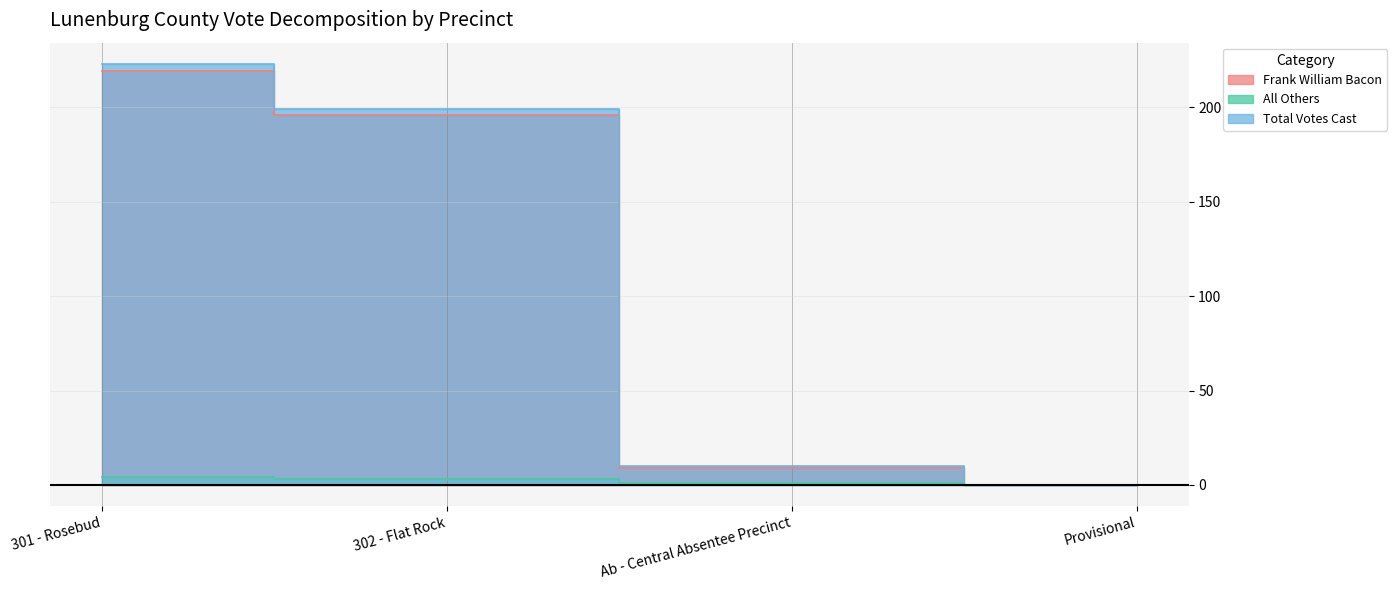

How many lines are shown in the chart?

3